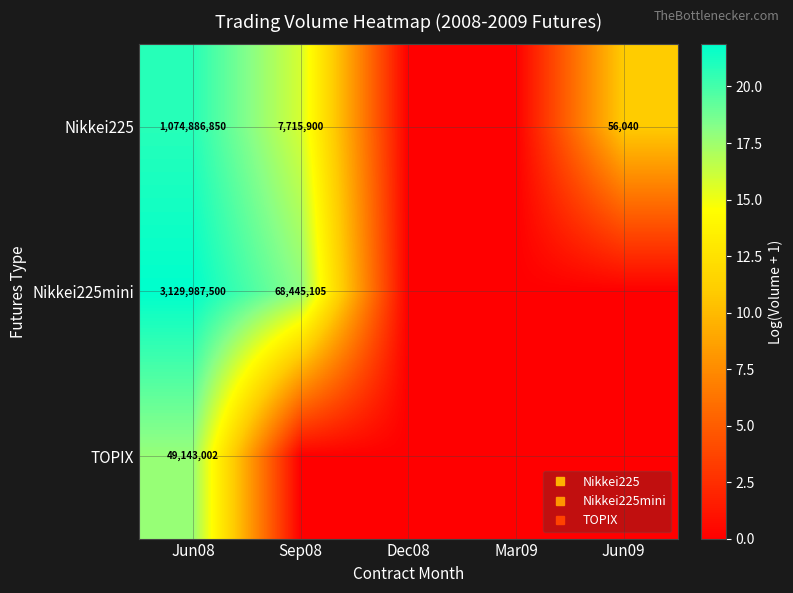

Rank the series by their average value, from highest to lowest.

Nikkei225, Nikkei225mini, TOPIX